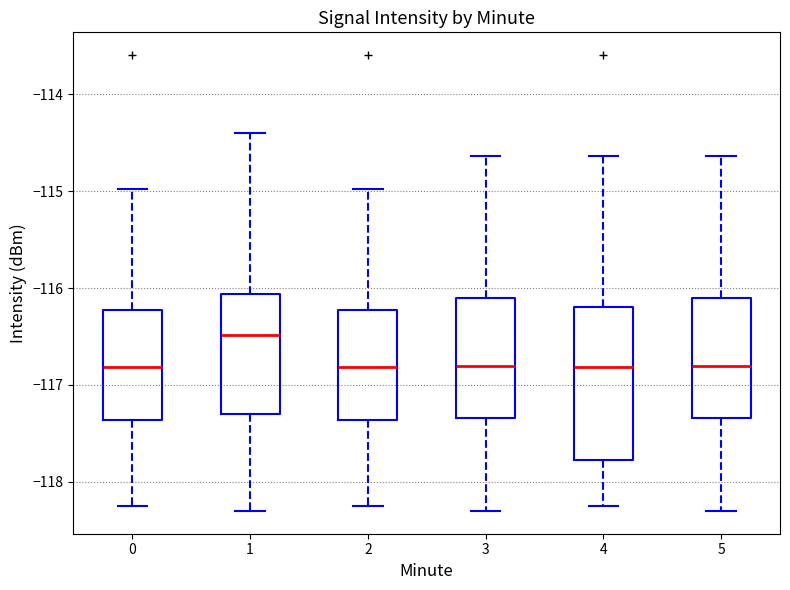

Reading left to right, transcribe this box plot: for each box, give where its median line is, the range the box spans, and where its two whiskers end, as read against the y-axis. The values are not printed on the chart, so give them approximately, as read against the axis.

0: median -116.8, box -117.4 to -116.2, whiskers -118.2 to -115.0
1: median -116.5, box -117.3 to -116.1, whiskers -118.3 to -114.4
2: median -116.8, box -117.4 to -116.2, whiskers -118.2 to -115.0
3: median -116.8, box -117.3 to -116.1, whiskers -118.3 to -114.6
4: median -116.8, box -117.8 to -116.2, whiskers -118.2 to -114.6
5: median -116.8, box -117.3 to -116.1, whiskers -118.3 to -114.6